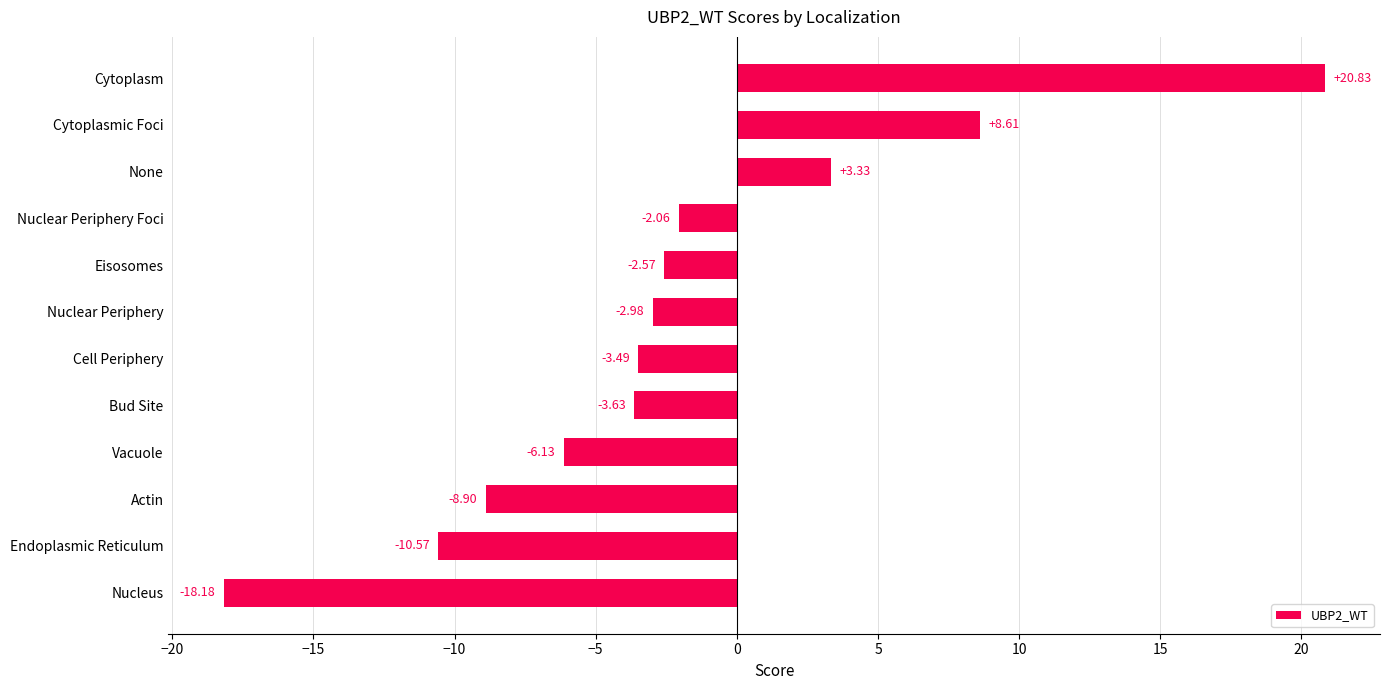

How many data points are less than -2?

9